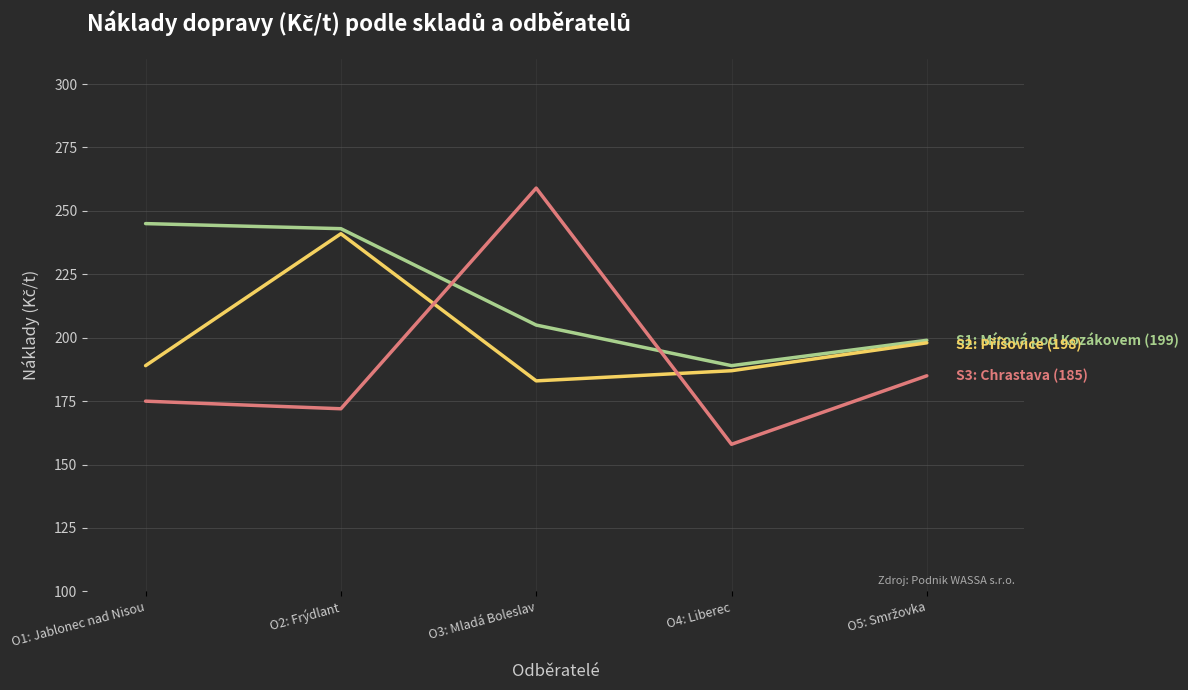

What is the difference between the highest and lowest values at O3: Mladá Boleslav?

76